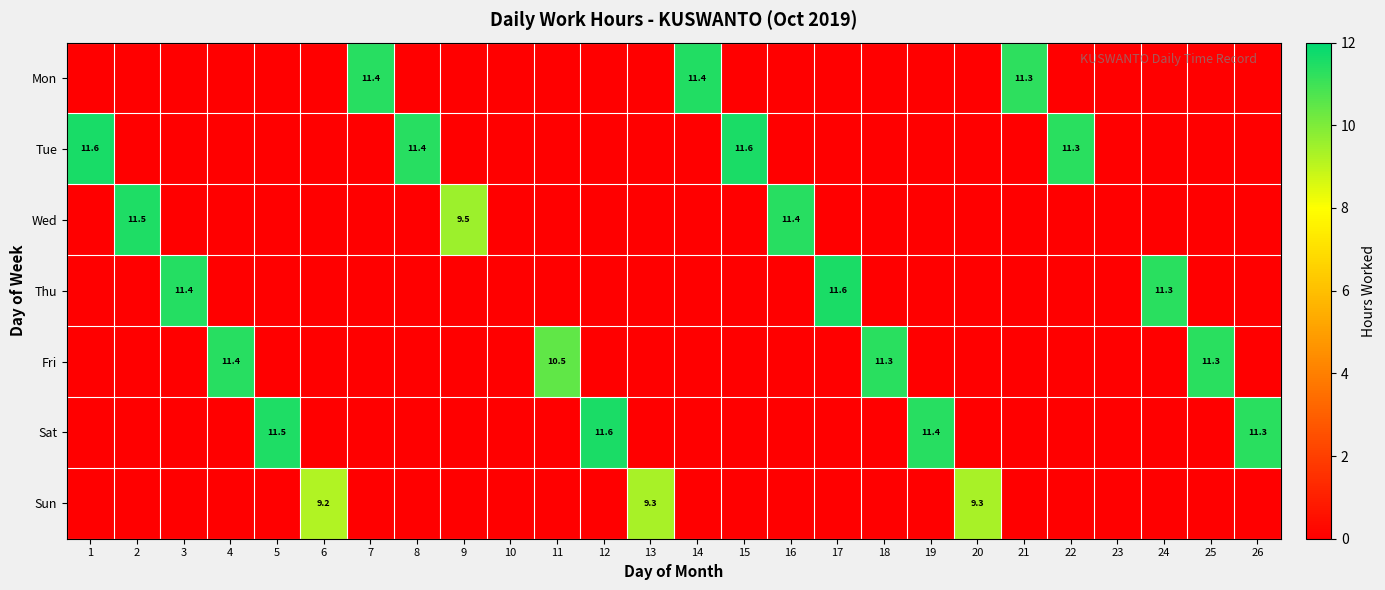

The value of Mon at 21 is 7.1. True or false?

False